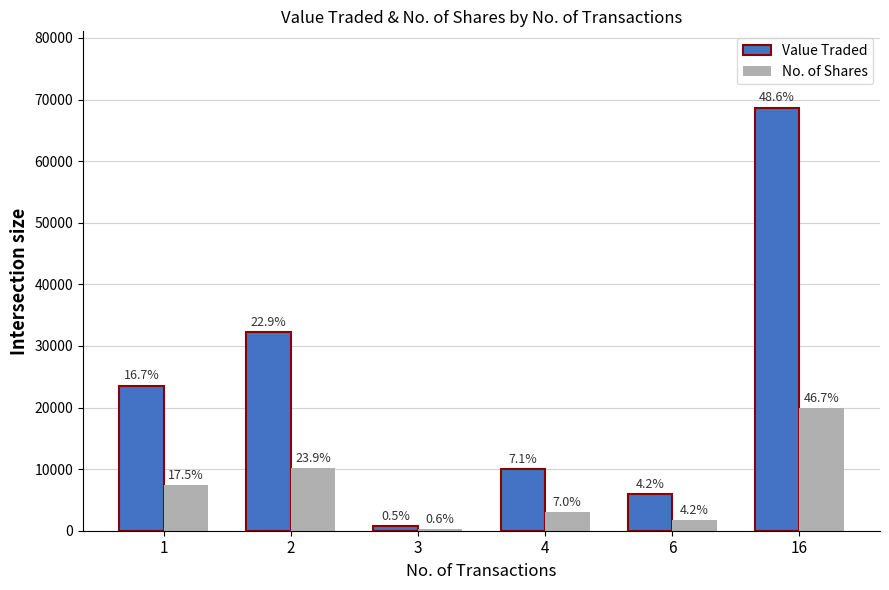

What is the sum of all No. of Shares values?

42651